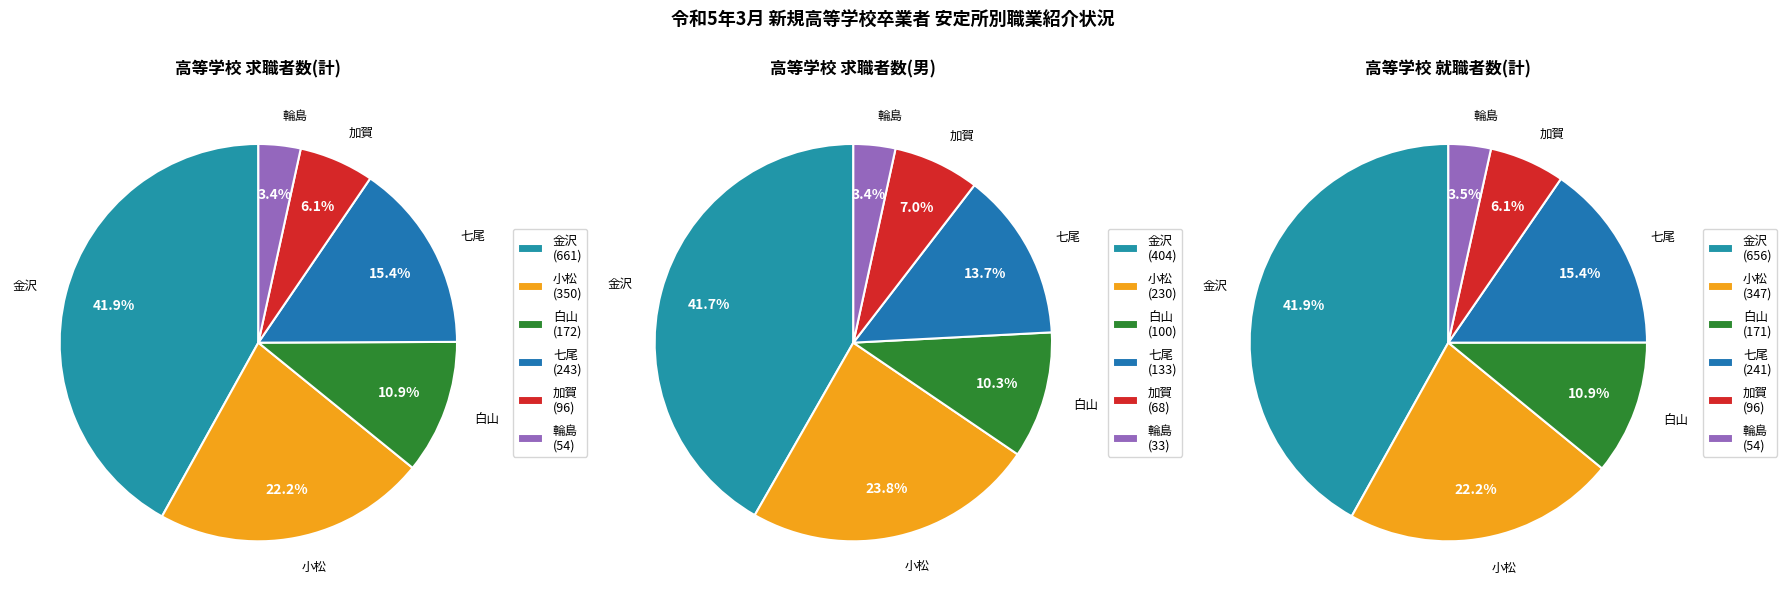

To the nearest percent, what is the difference between the largest and smallest slice percentages?

39%